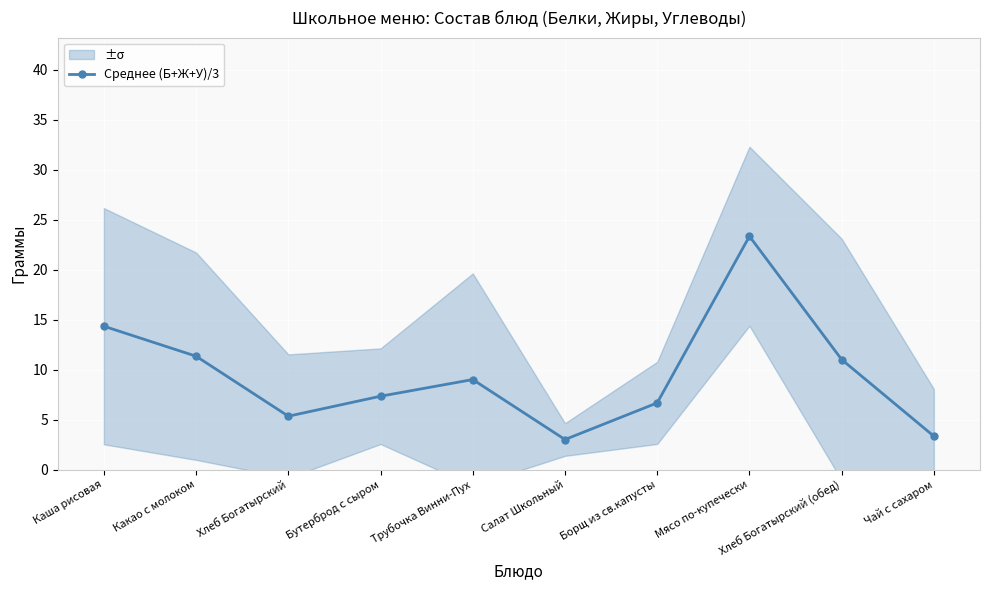

What is the greatest value displayed?

23.3